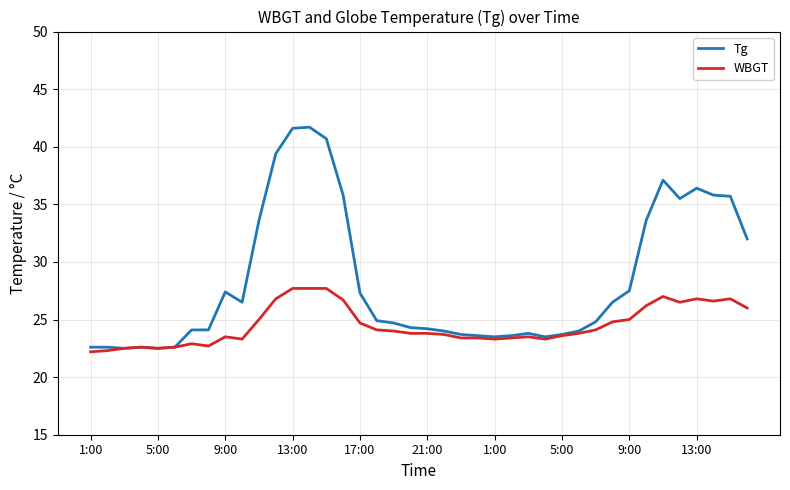

Which series has the largest total across all categories?

Tg